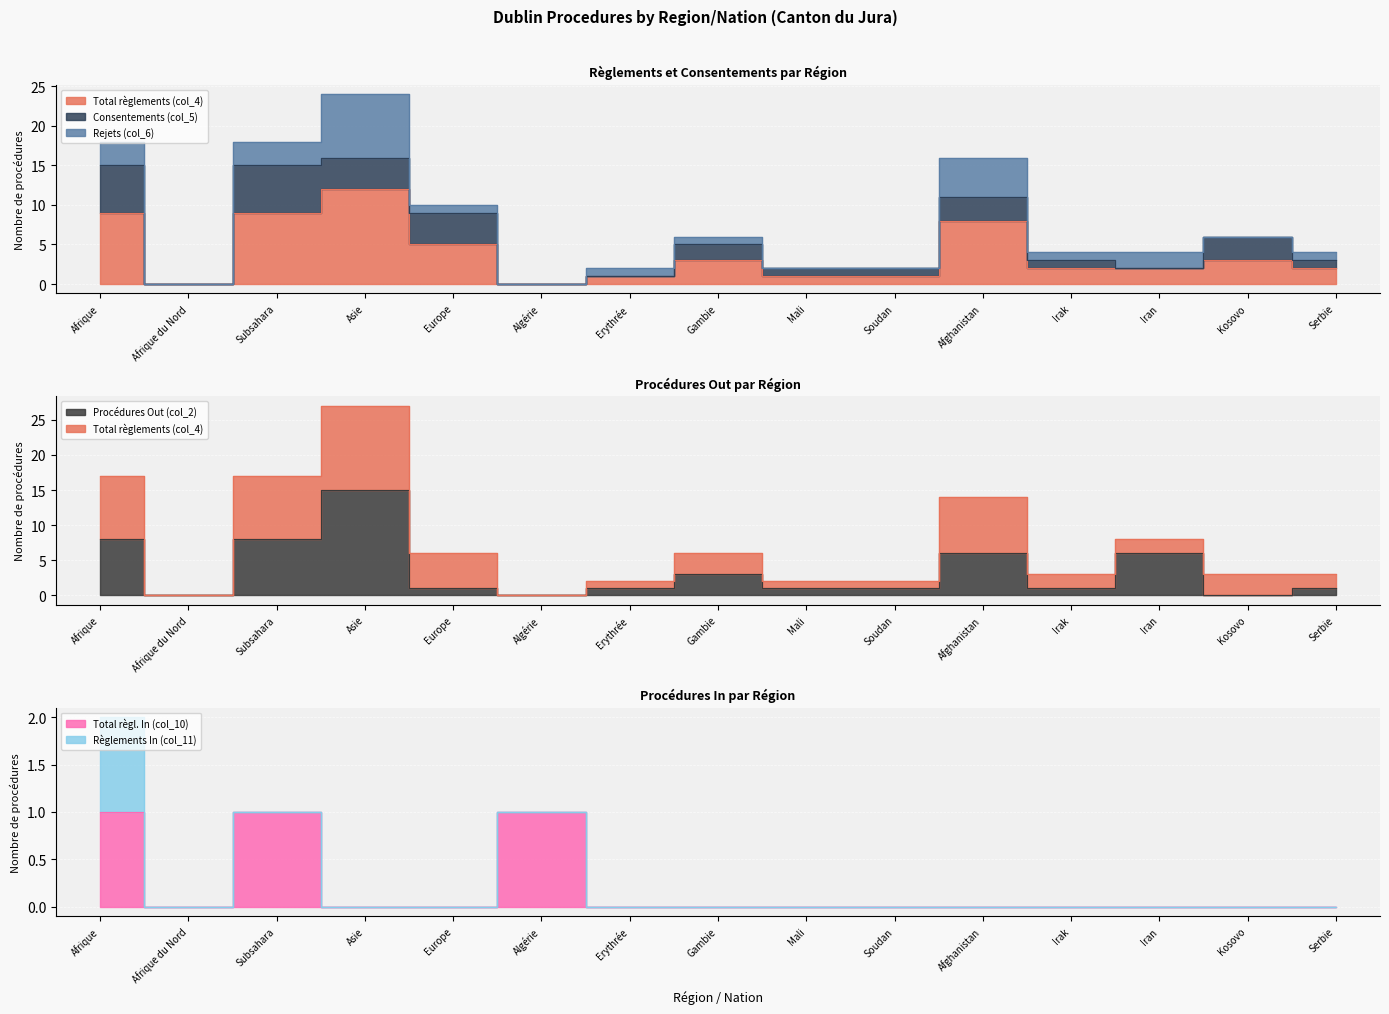

Is the value of Total règlements (col_4) at Irak greater than the value of Total règl. In (col_10) at Erythrée?

Yes